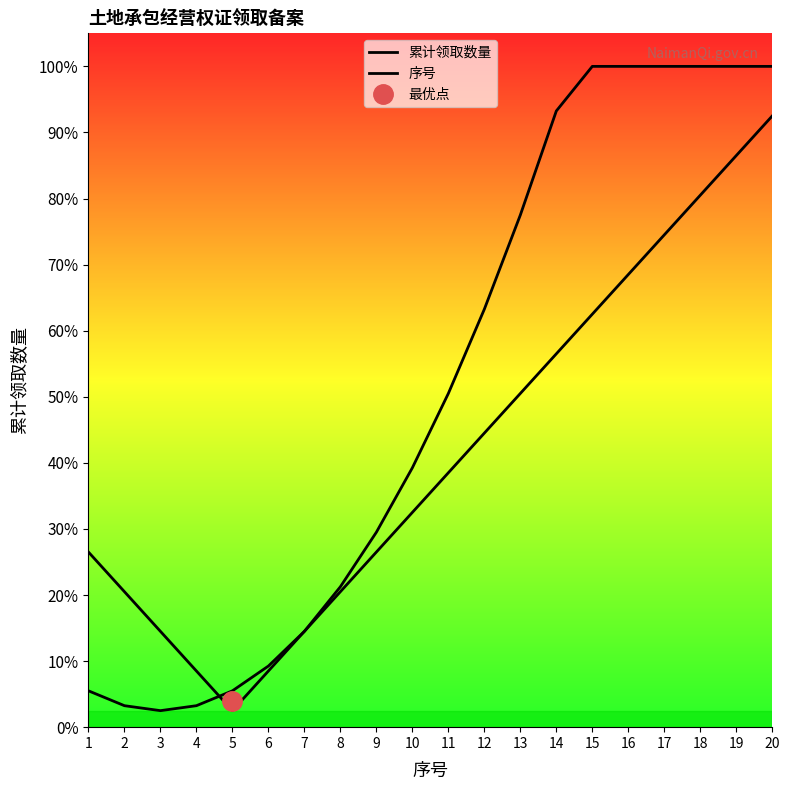

How many interior local valleys does the 序号 series have?

1